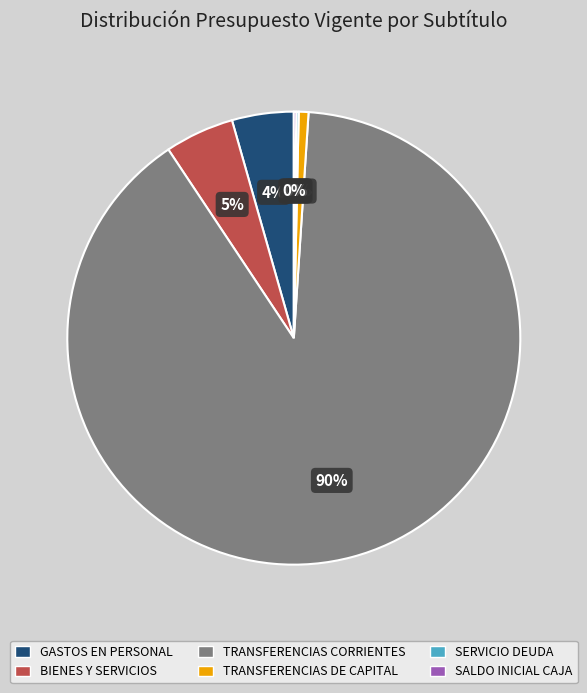

Is there any slice that represents more than half of the pie?

Yes